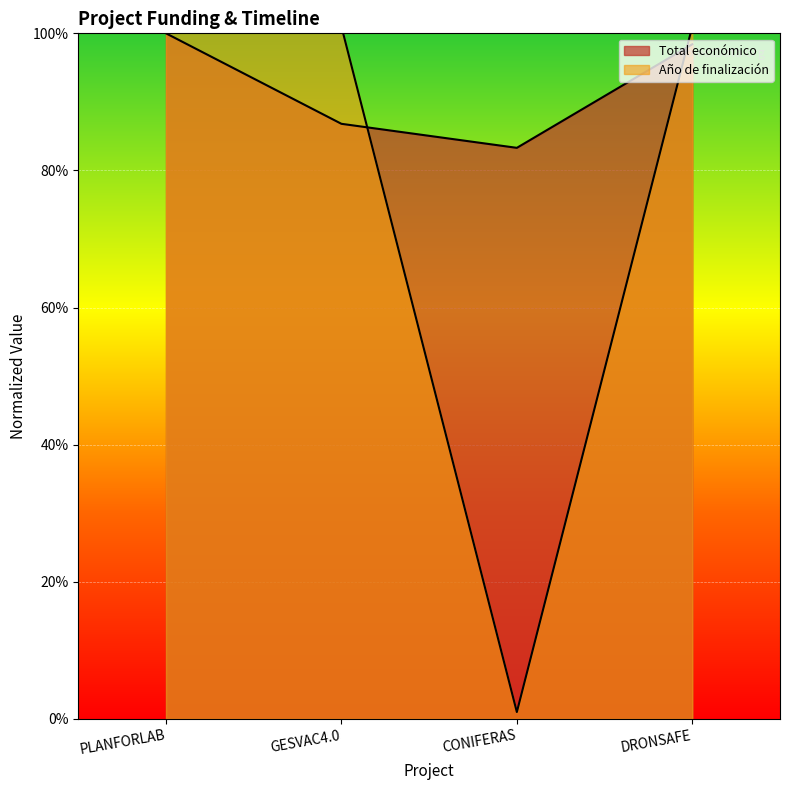

Where is Total económico nearest to the value 0?

CONIFERAS